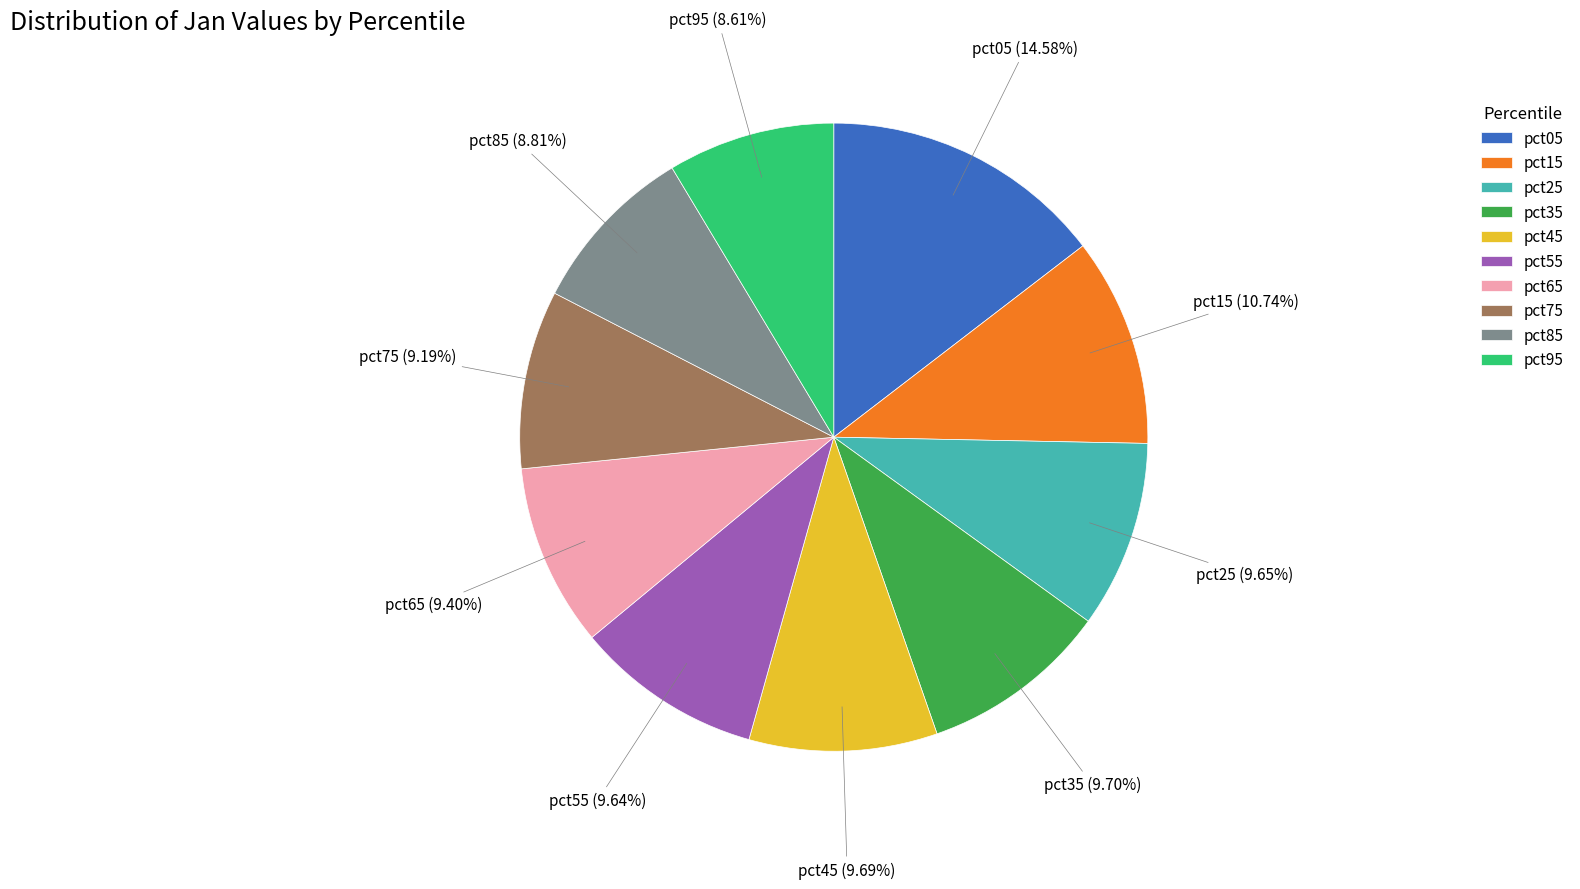

Which slice is the largest?

pct05